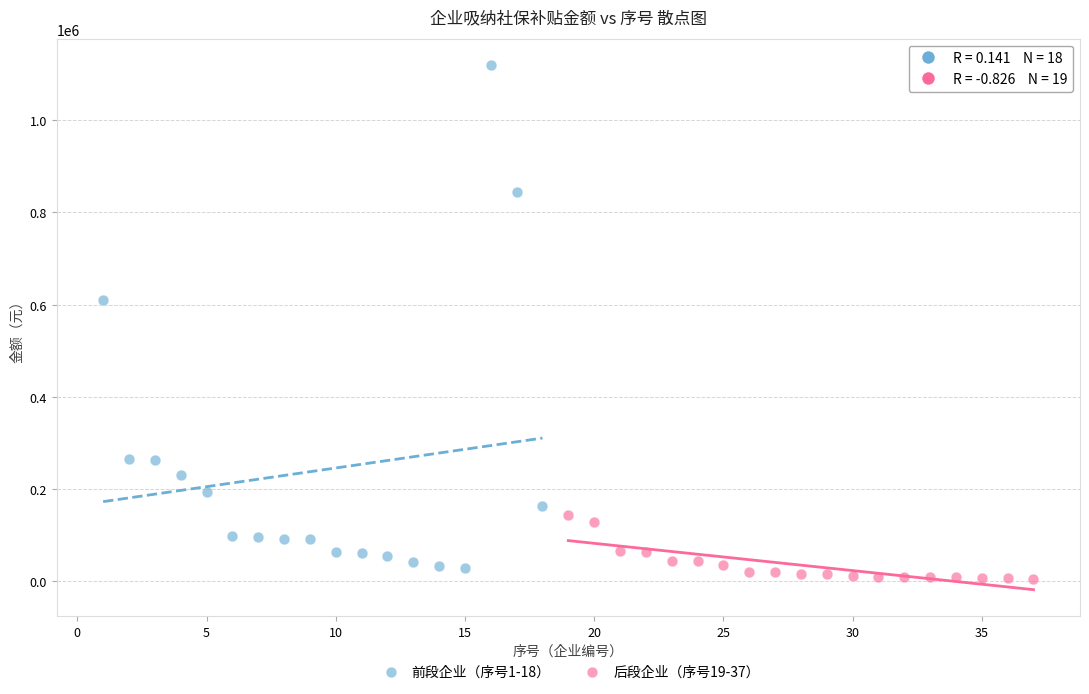

Which series contains the highest Y value?

前段企业（序号1-18）